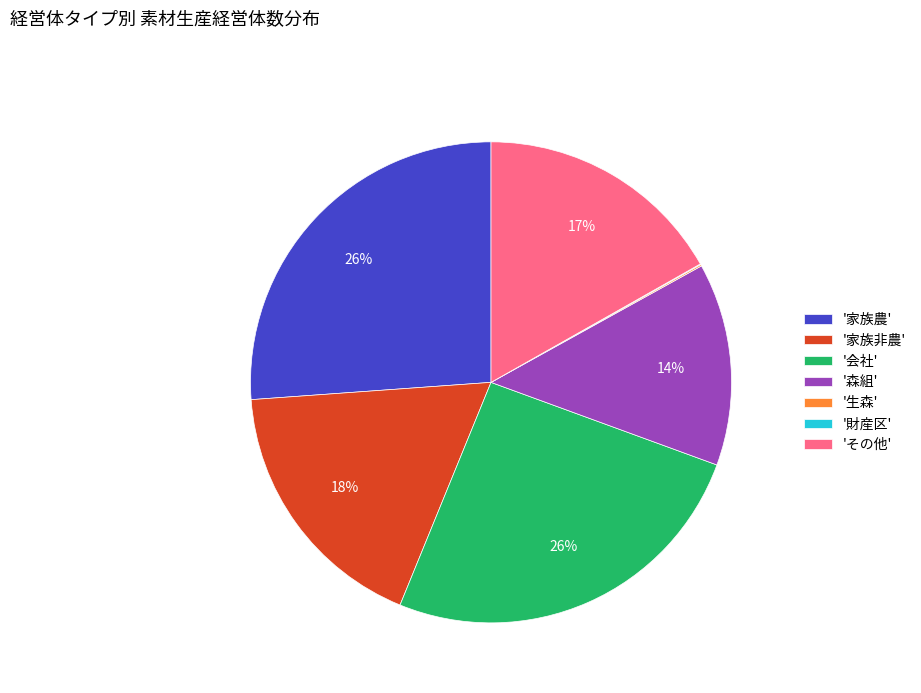

To the nearest percent, what is the average slice percentage?

14%